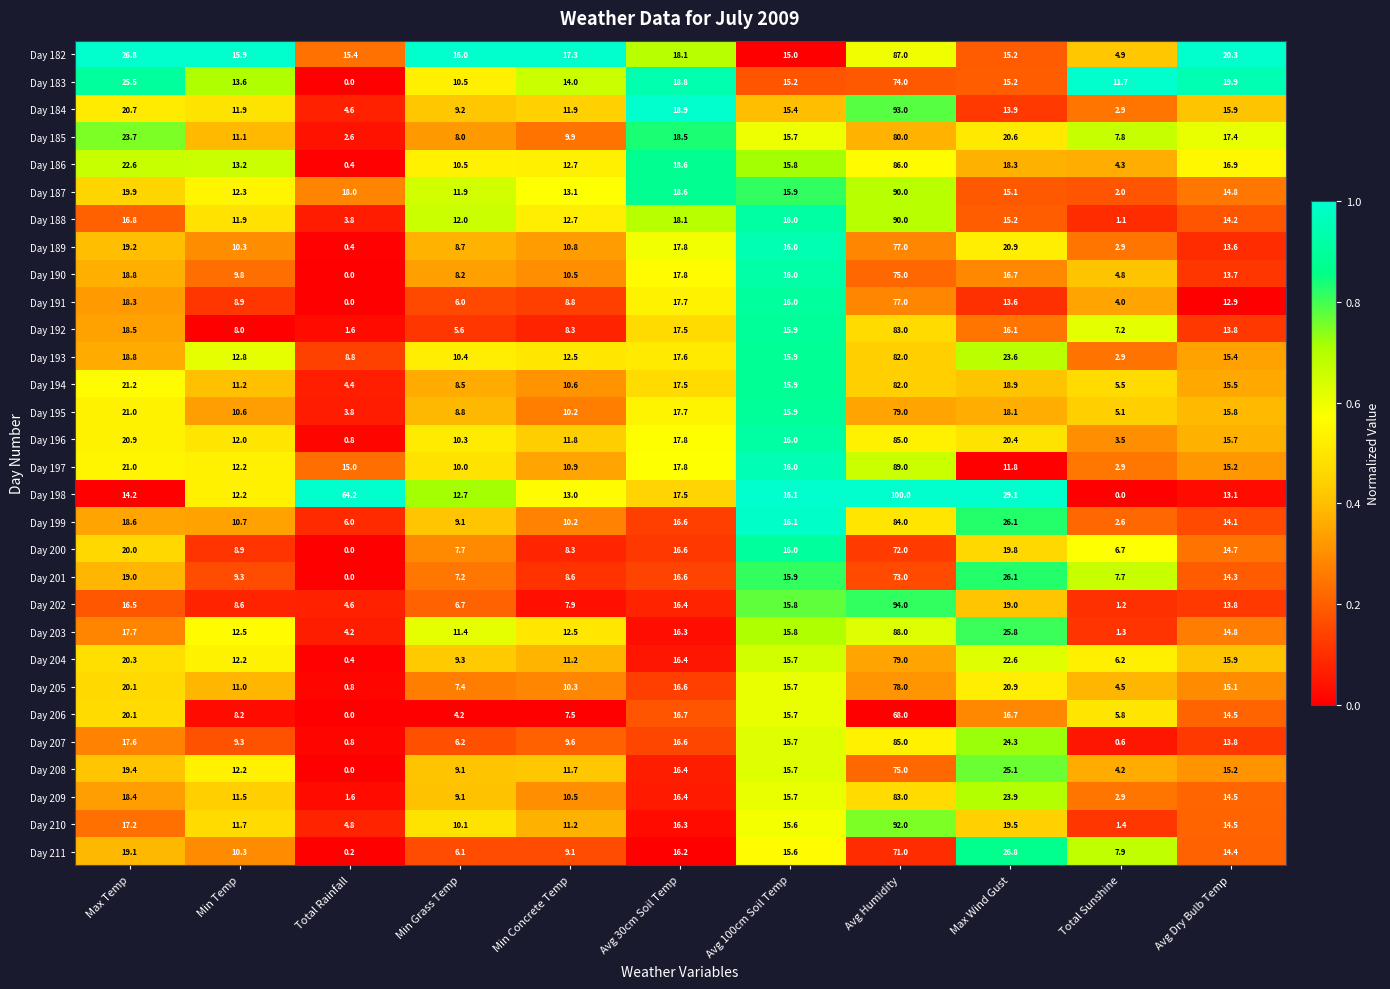

List the labels in order of Day 210 value, largest first.

Avg Humidity, Max Wind Gust, Max Temp, Avg 30cm Soil Temp, Avg 100cm Soil Temp, Avg Dry Bulb Temp, Min Temp, Min Concrete Temp, Min Grass Temp, Total Rainfall, Total Sunshine